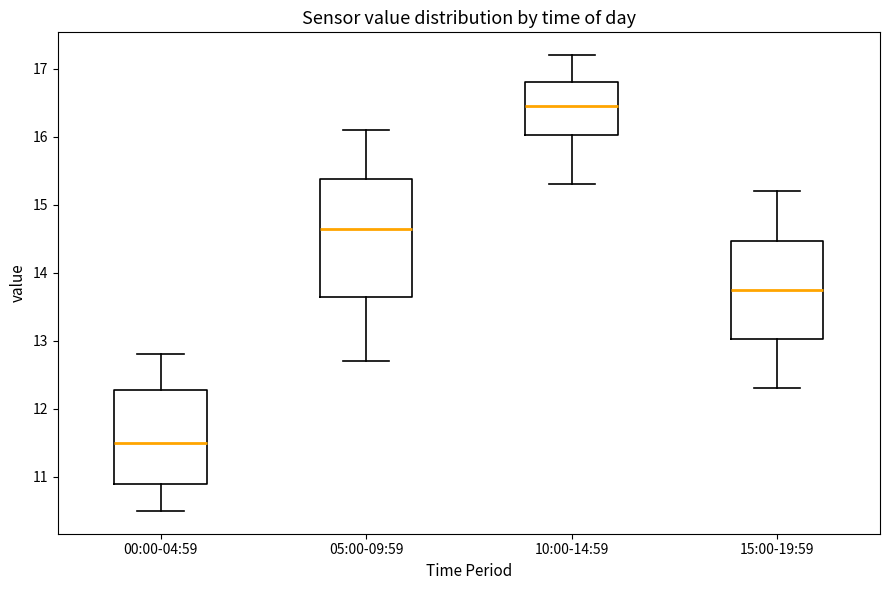

Which box's median line is the highest?

10:00-14:59